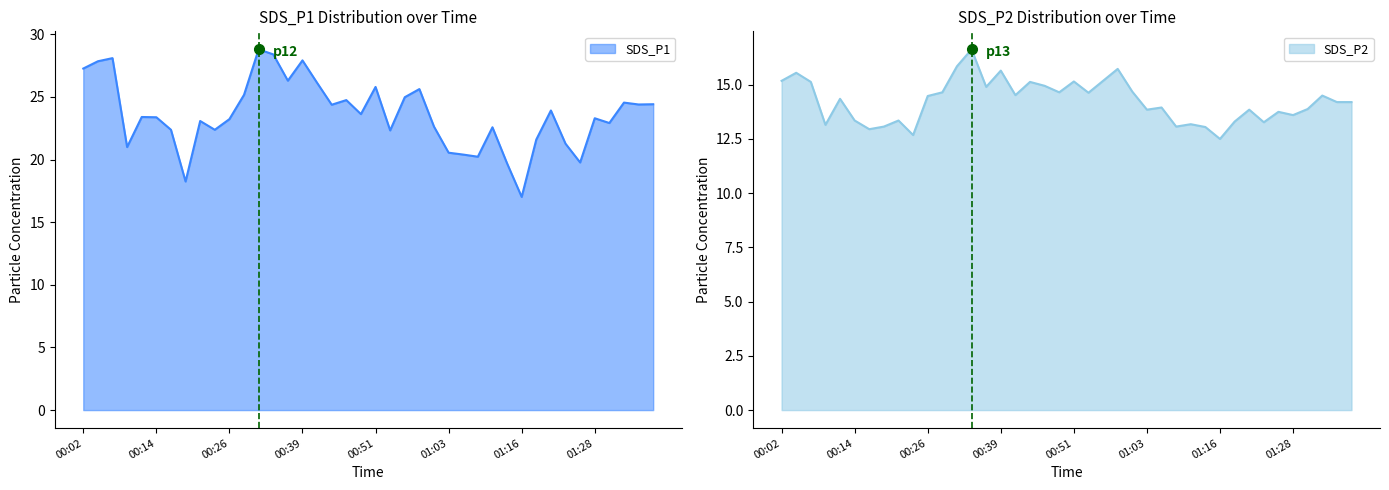

What is the average value of the SDS_P2 series?

14.2